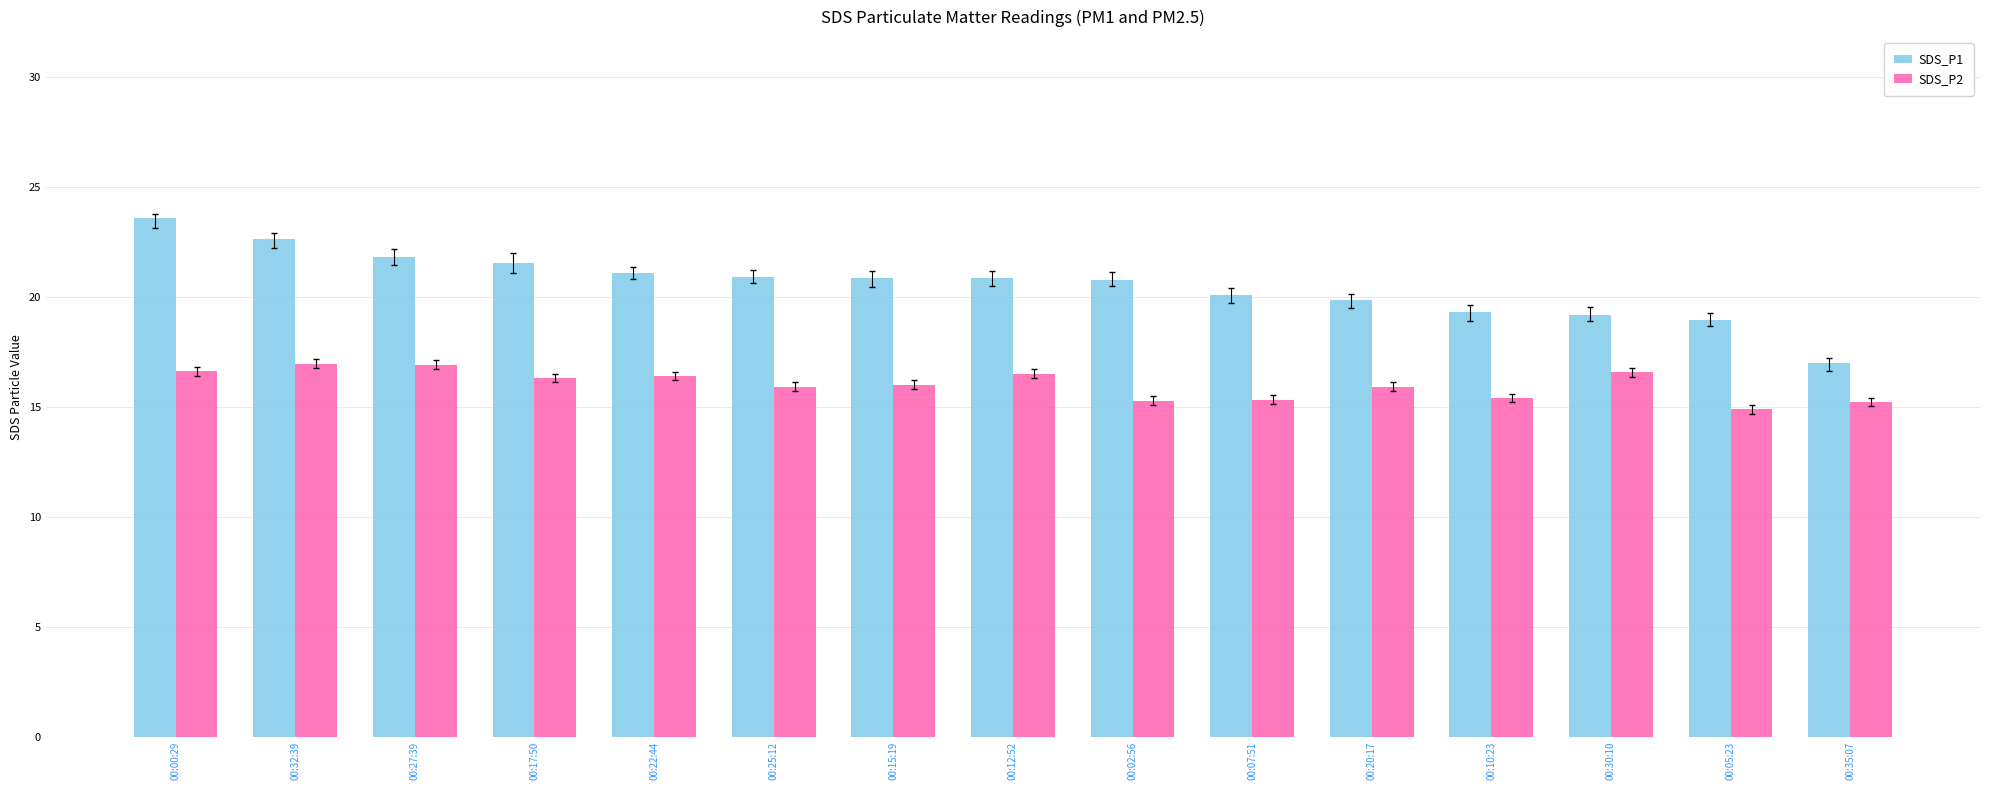

What is the difference between the maximum and minimum values in the SDS_P1 series?

6.6